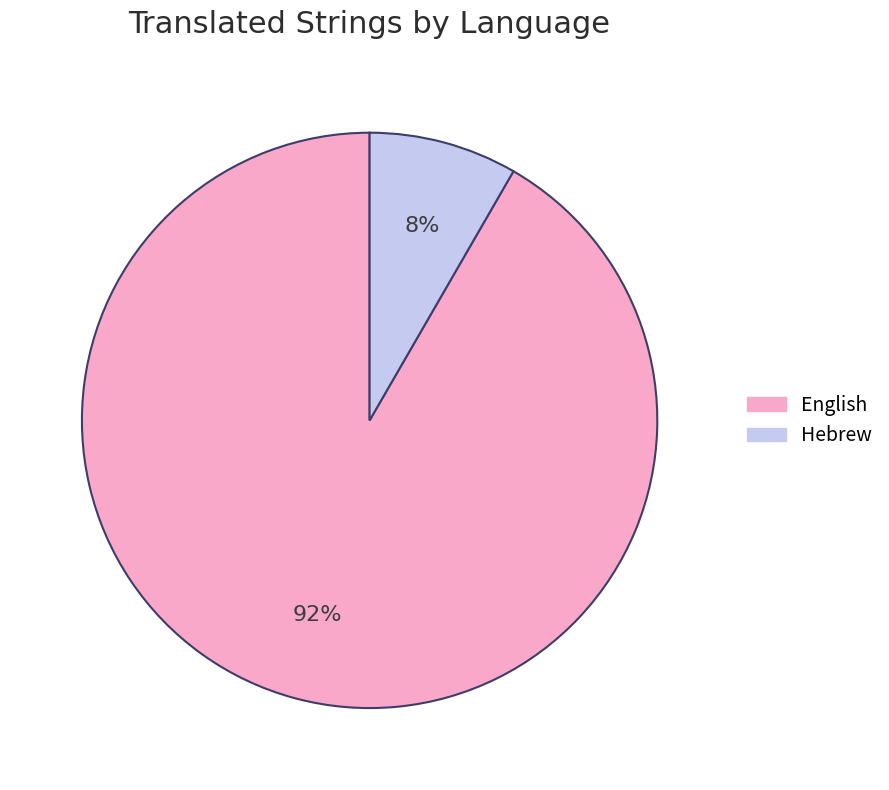

Which has a higher value, English or Hebrew?

English